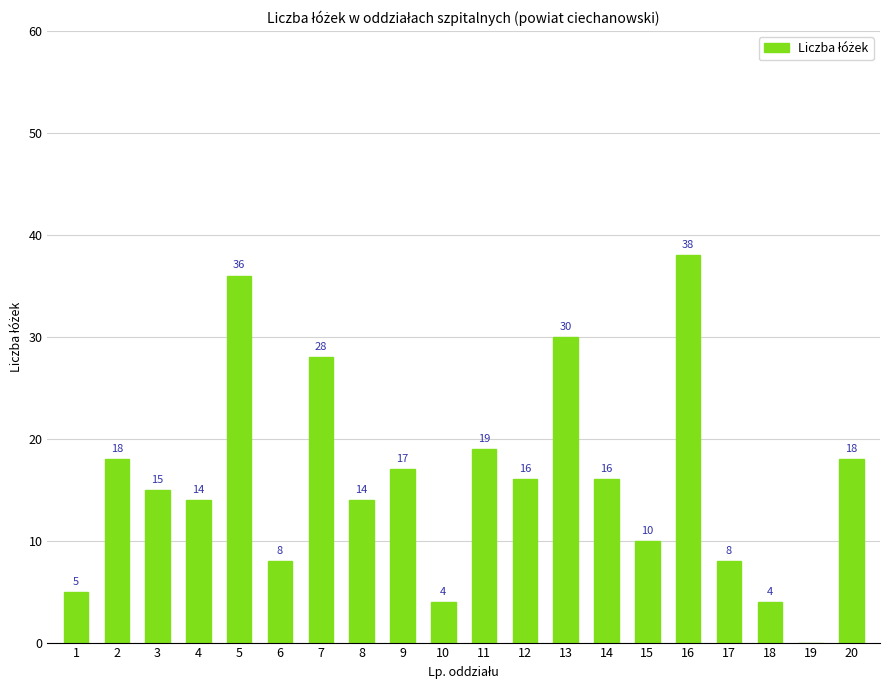

Reading right to left, what are all the values shown in this chart?

18	0	4	8	38	10	16	30	16	19	4	17	14	28	8	36	14	15	18	5